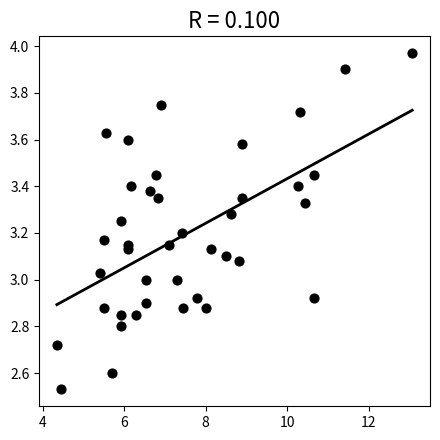

What is the range of X values (max minus min)?

8.7